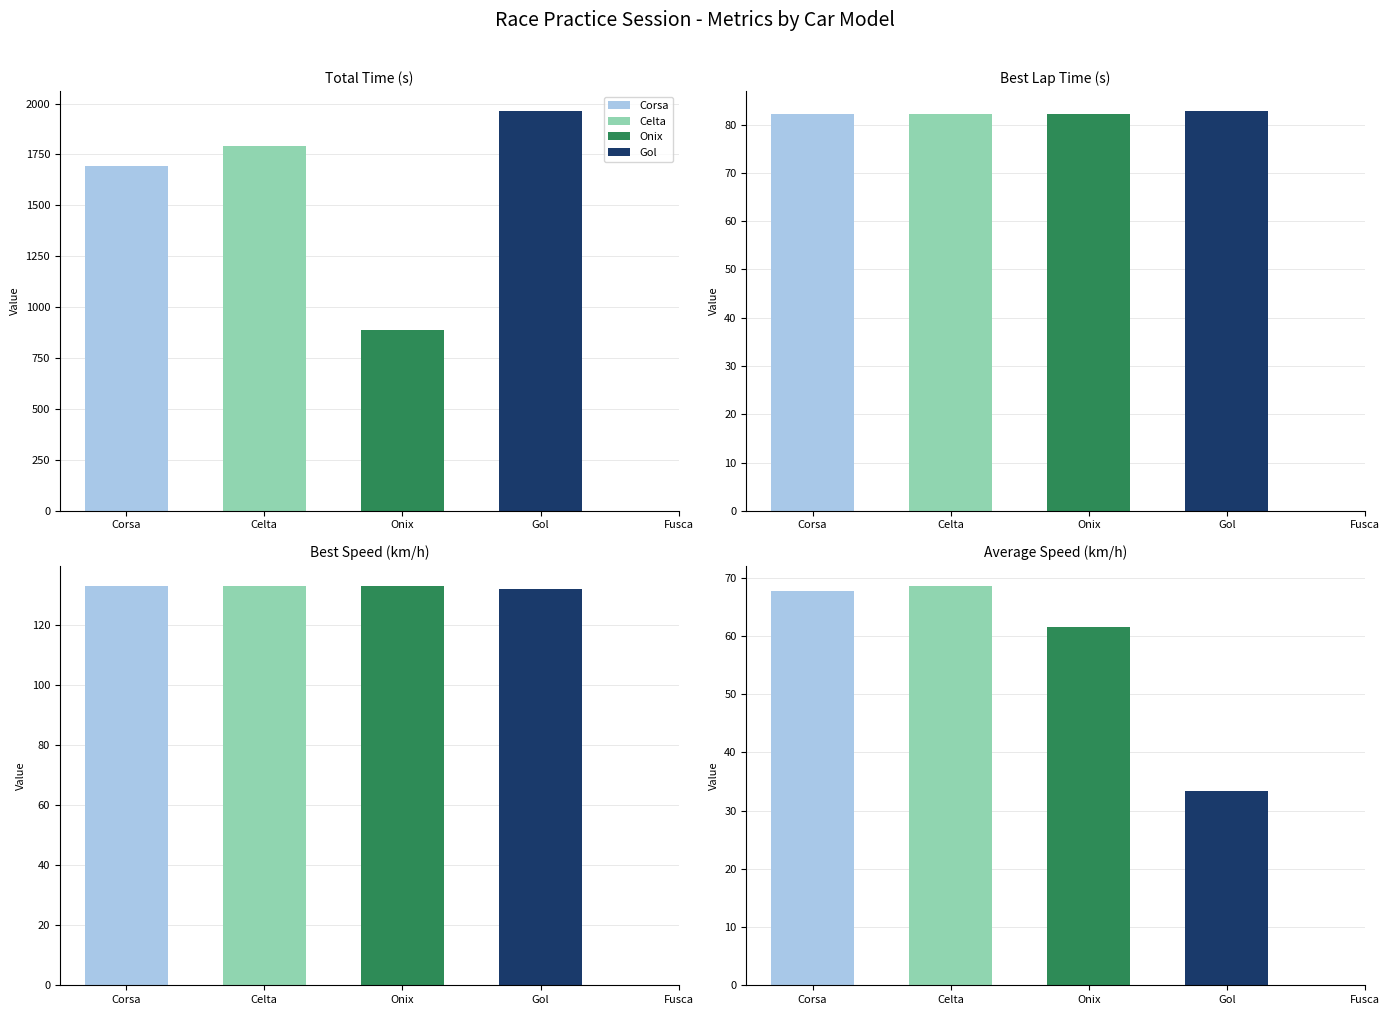

The Total Distance series shows 49.0 at Celta. True or false?

False